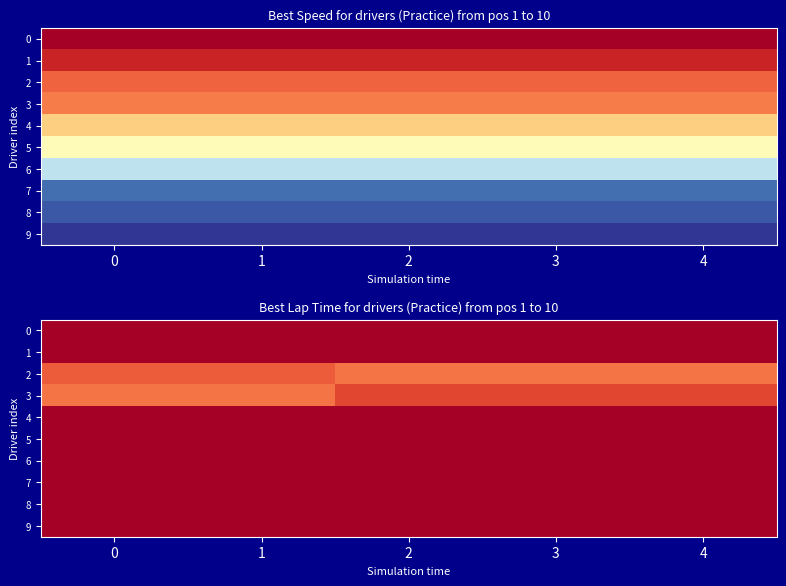

Which category has the lowest value in the 3 series?

2